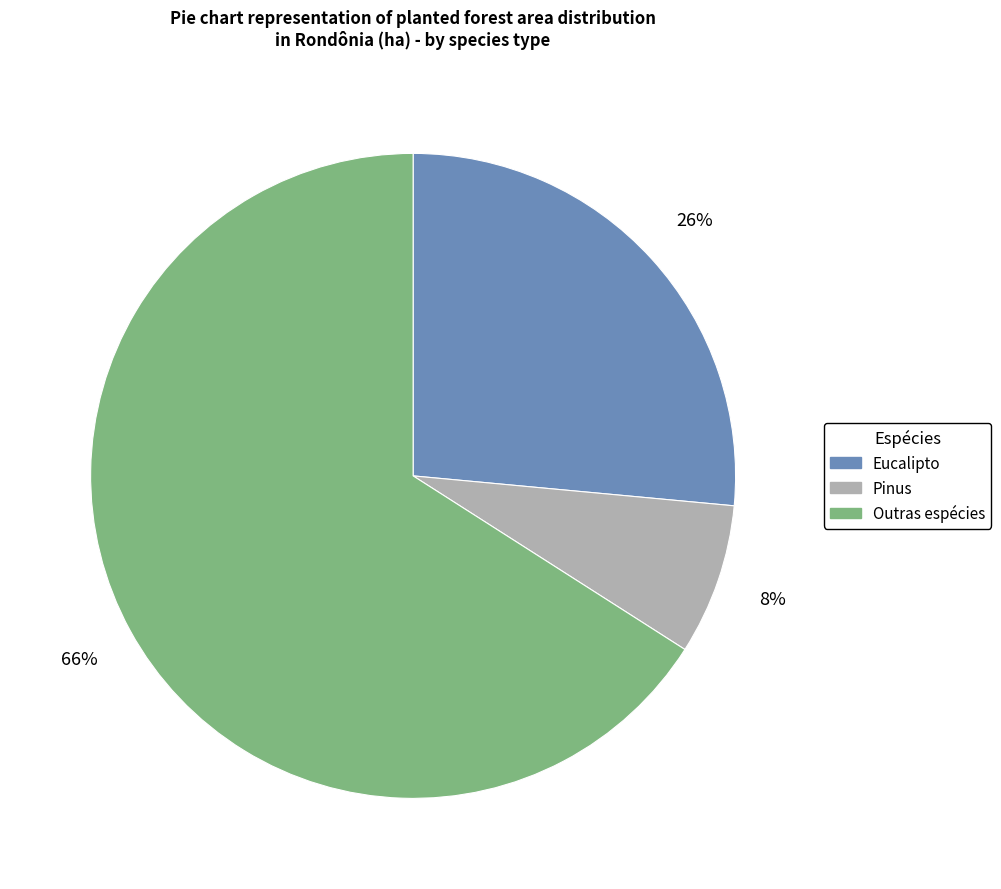

Does Pinus account for over 50% of the chart?

No